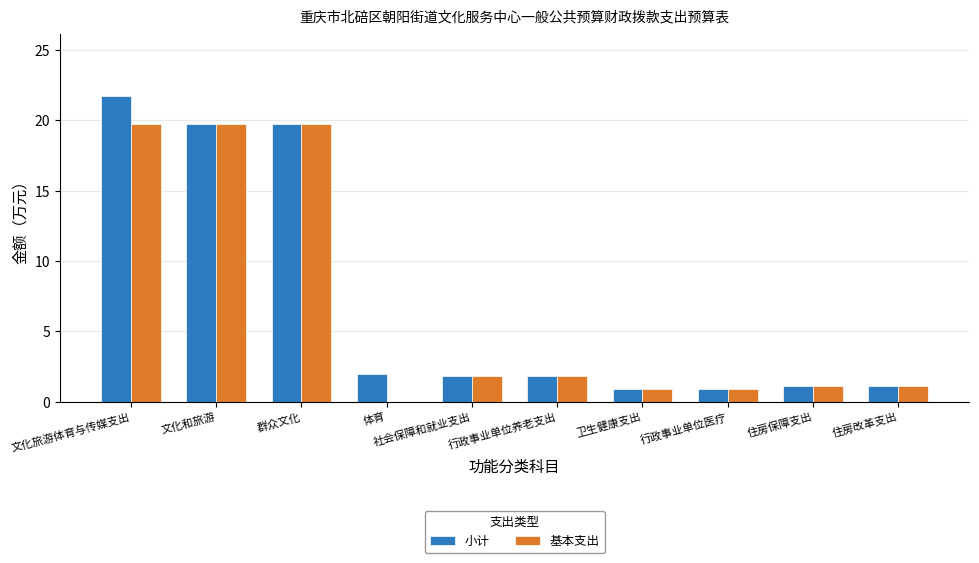

What is the approximate value of 基本支出 at 行政事业单位医疗?

0.9